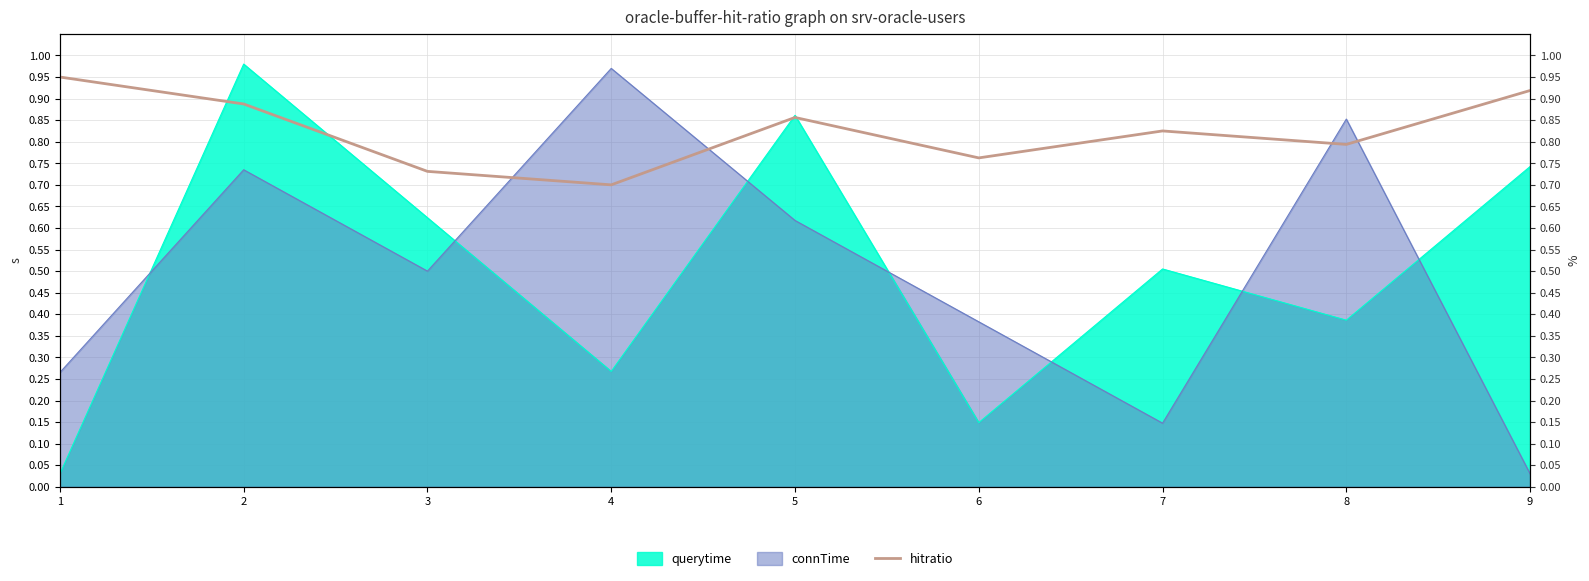

List the labels in order of value, smallest first.

4, 3, 6, 8, 7, 5, 2, 9, 1